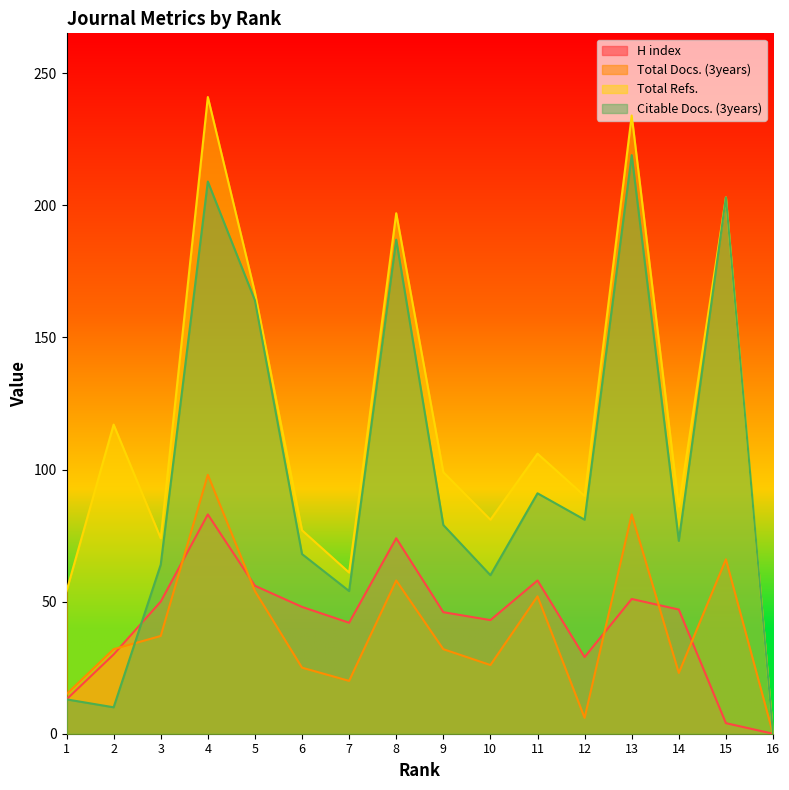

True or false: Total Refs. and Citable Docs. (3years) intersect in this chart.

False